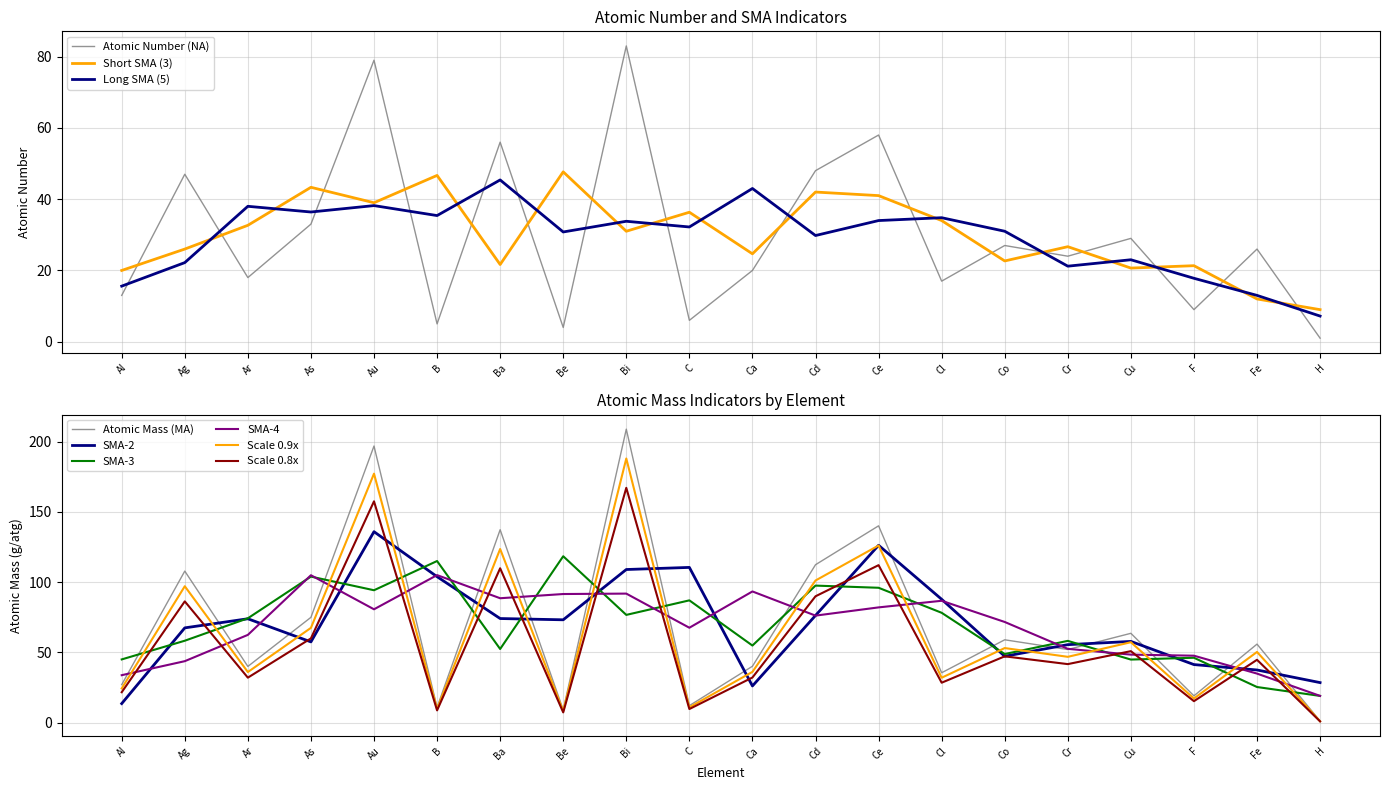

How many interior local valleys does the Atomic Number (NA) series have?

7